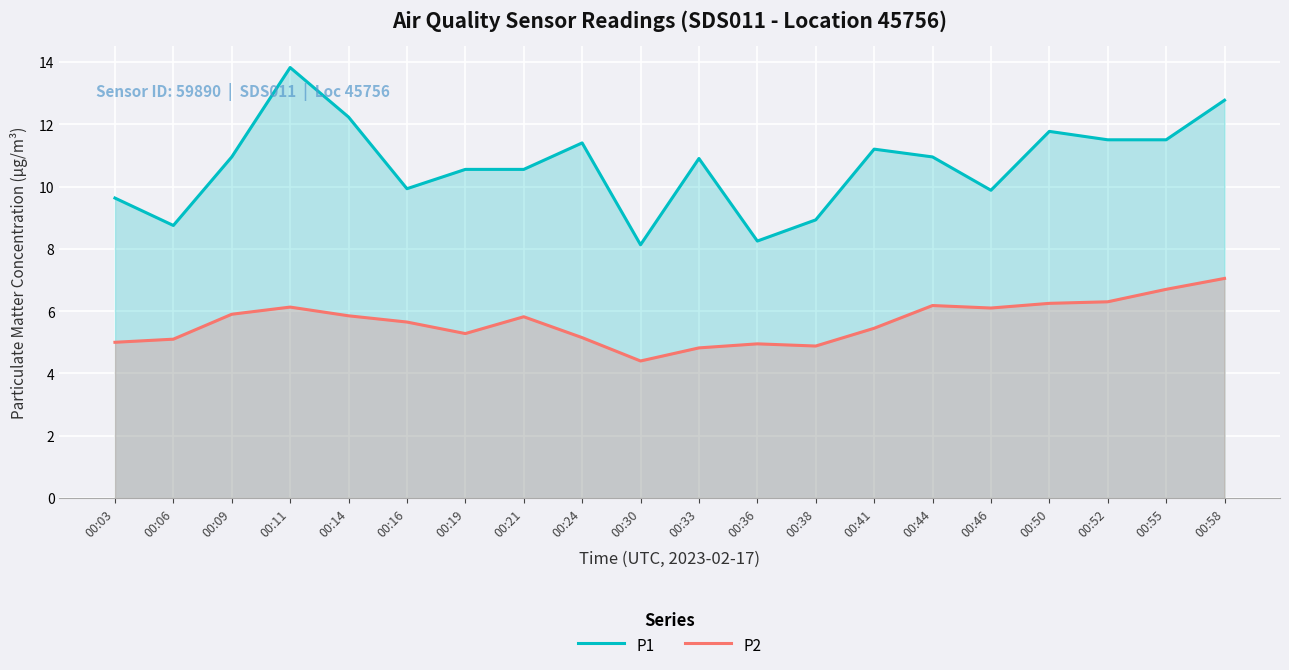

How many interior local peaks does the P2 series have?

4